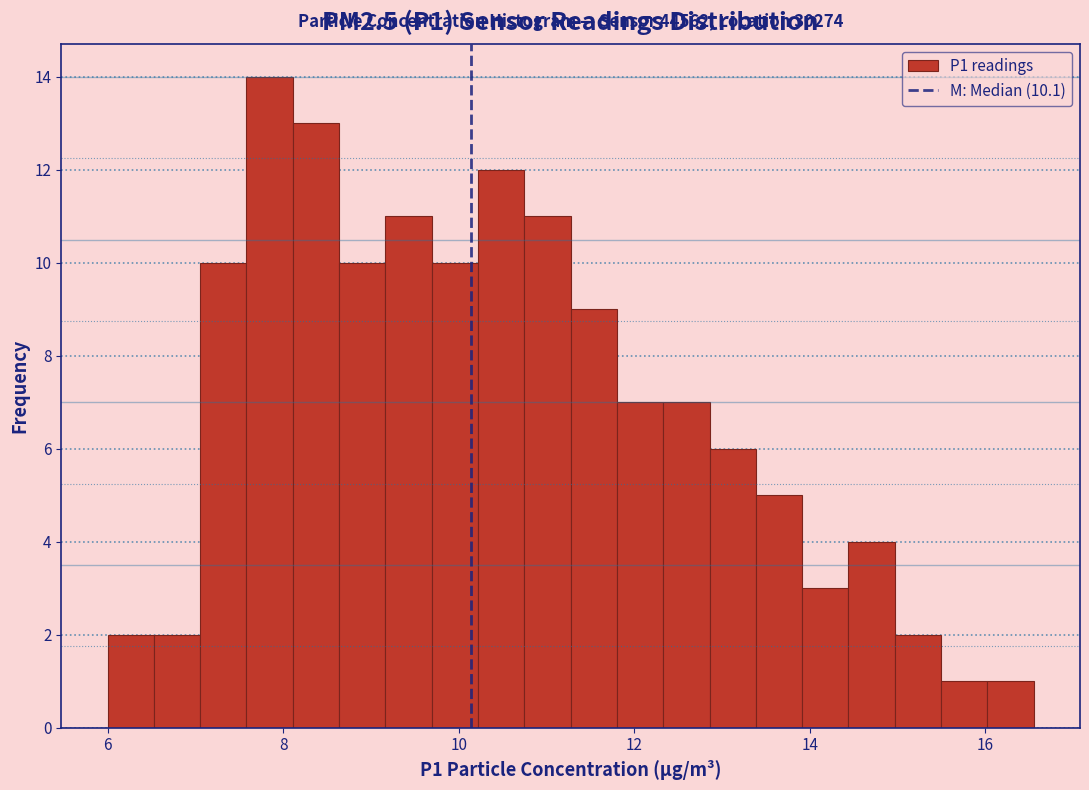

Read against the x-axis, roughly where is the centre of the tallest bar?

7.8